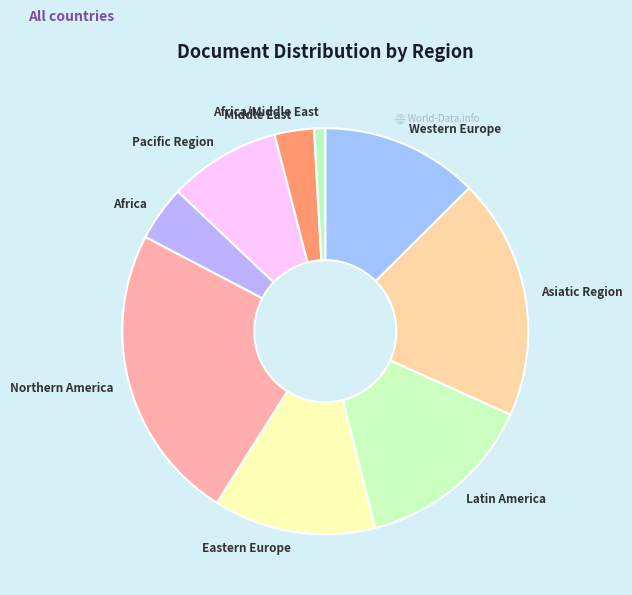

Does any single category account for the majority?

No